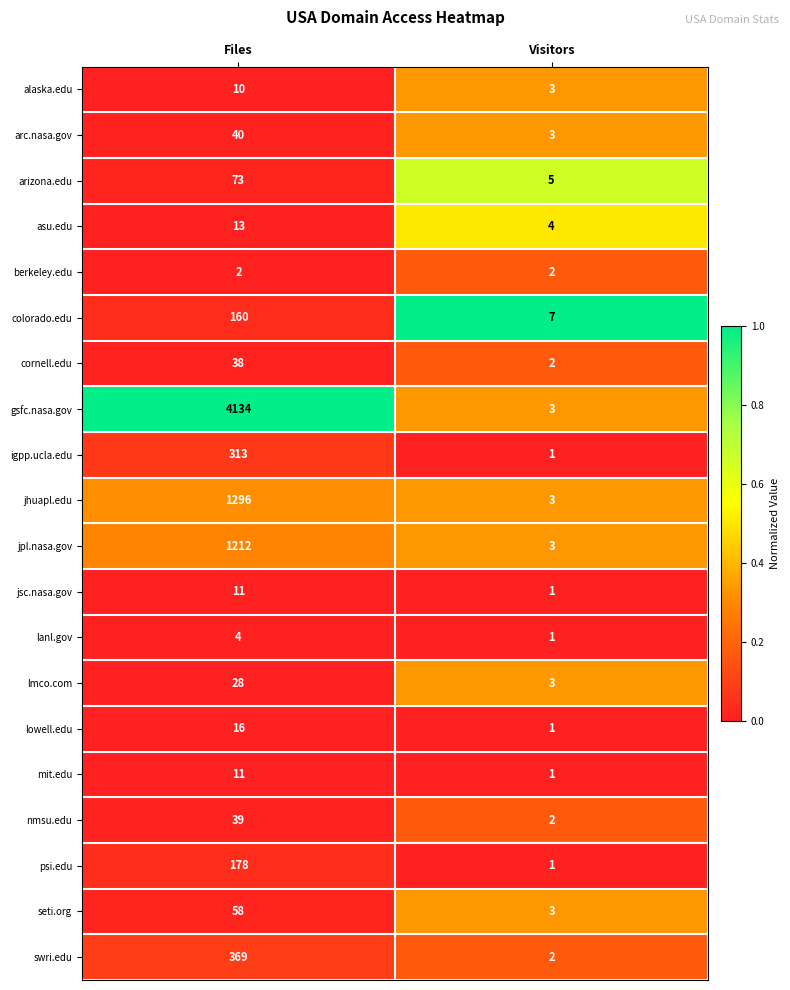

Which series has the largest range (max minus min)?

gsfc.nasa.gov